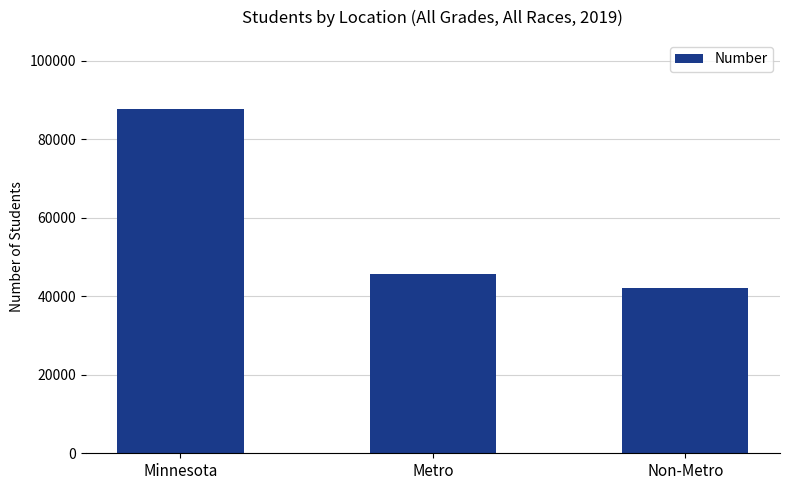

Reading left to right, what are all the values shown in this chart?

87711	45711	42000